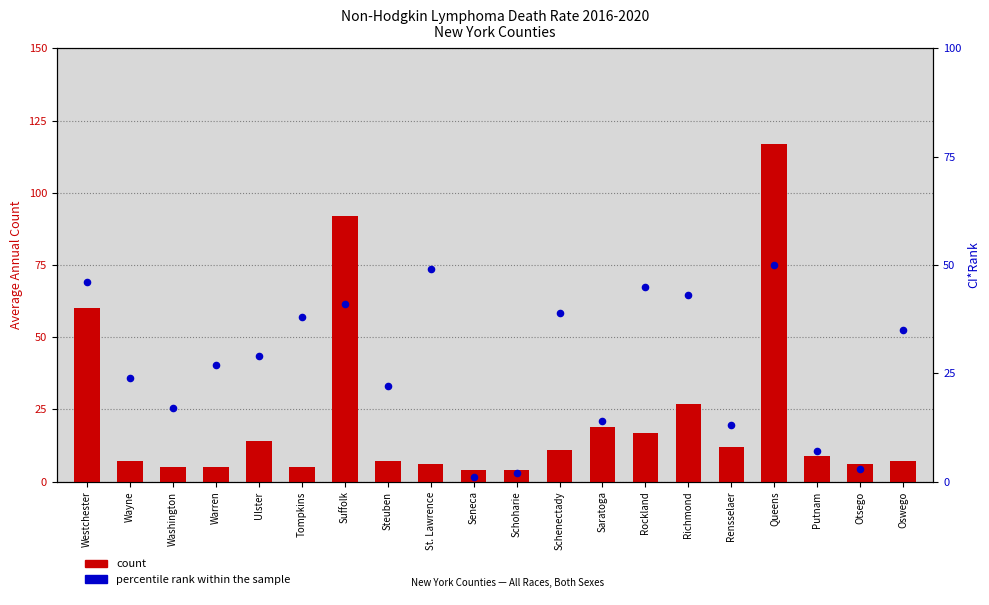

At how many categories does at least one series exceed 105?

1